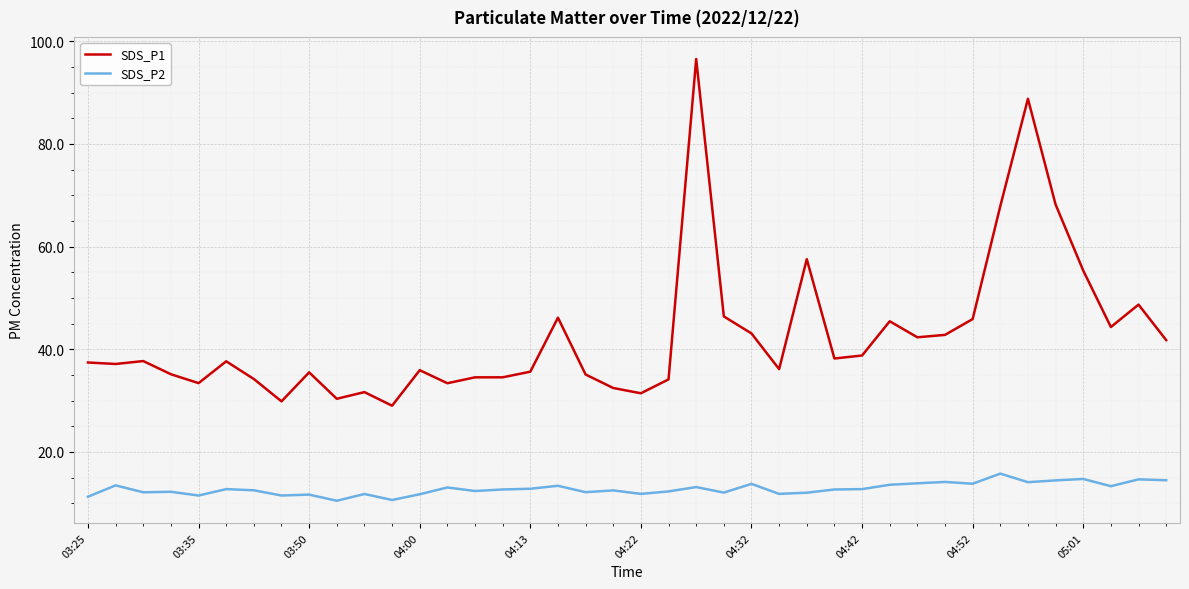

List the series in order of their peak value, highest first.

SDS_P1, SDS_P2